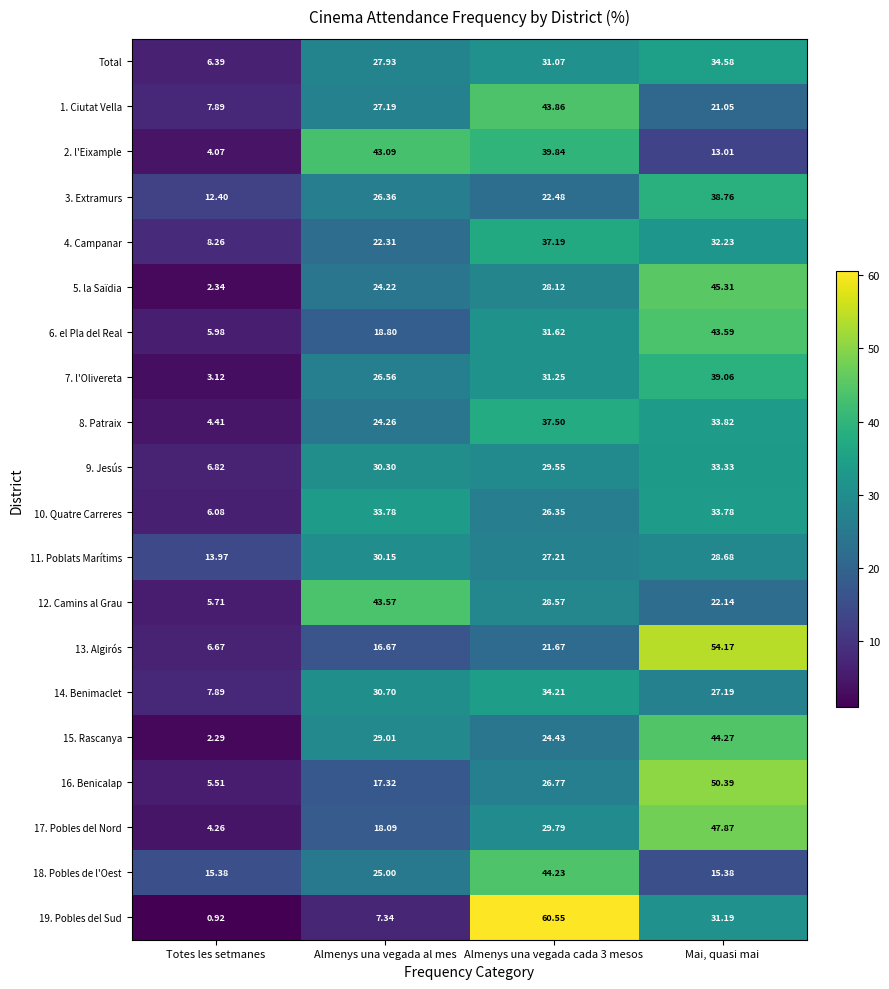

At which label does 2. l'Eixample reach its minimum?

Totes les setmanes